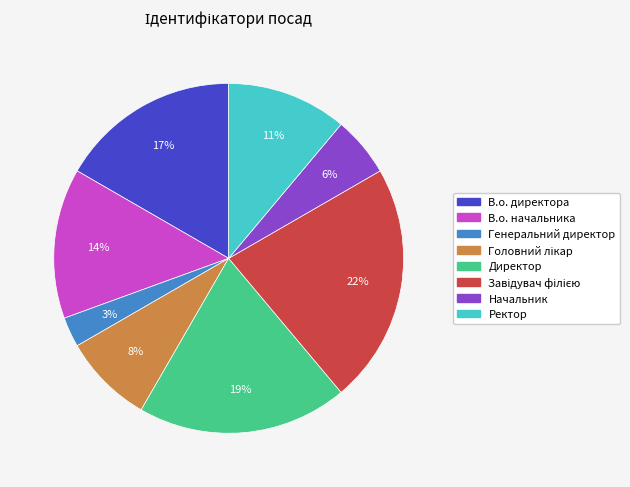

Between В.о. начальника and Генеральний директор, which is larger?

В.о. начальника